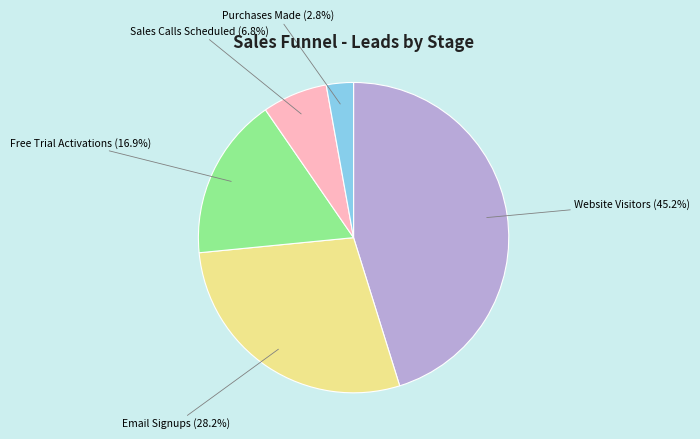

Count the number of slices in the pie.

5